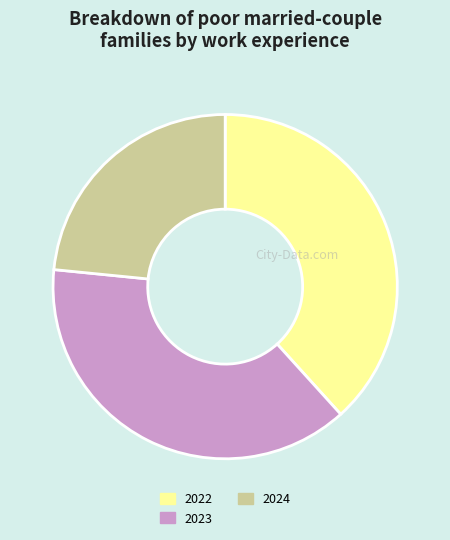

What is the smallest slice in the pie chart?

2024